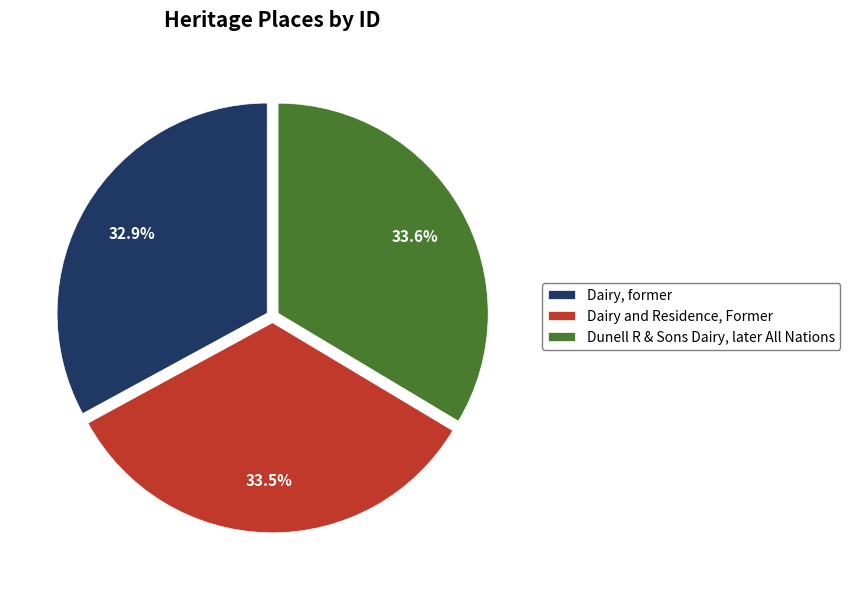

What is the ratio of the value at Dairy, former to the value at Dunell R & Sons Dairy, later All Nations?

1.0